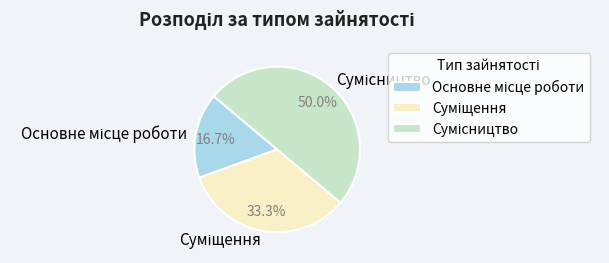

To the nearest percent, what is the combined percentage of Сумісництво and Основне місце роботи?

67%